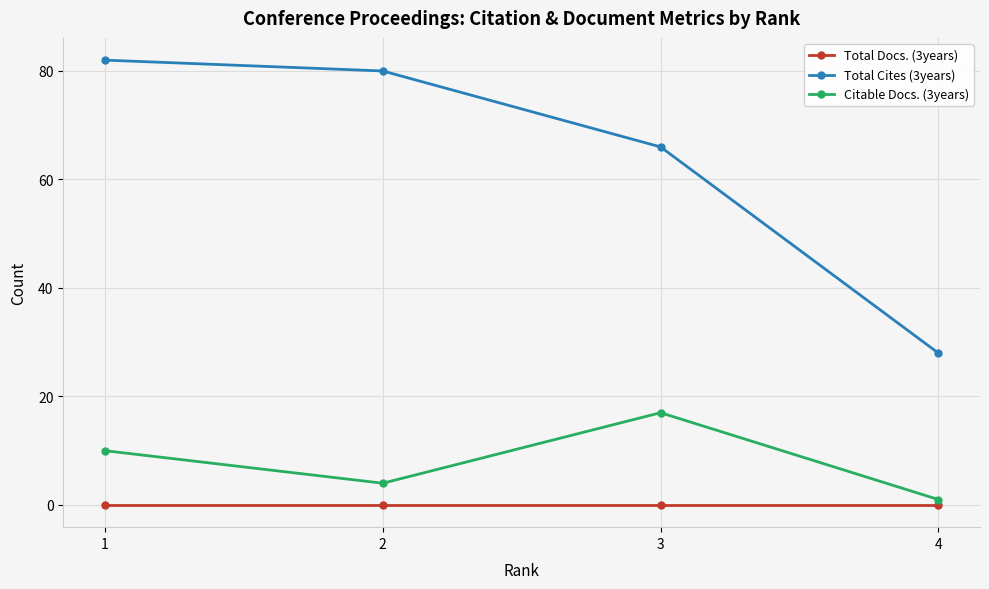

Reading left to right, list all the values displayed in this chart.

Total Docs. (3years): 1=0	2=0	3=0	4=0
Total Cites (3years): 1=82	2=80	3=66	4=28
Citable Docs. (3years): 1=10	2=4	3=17	4=1